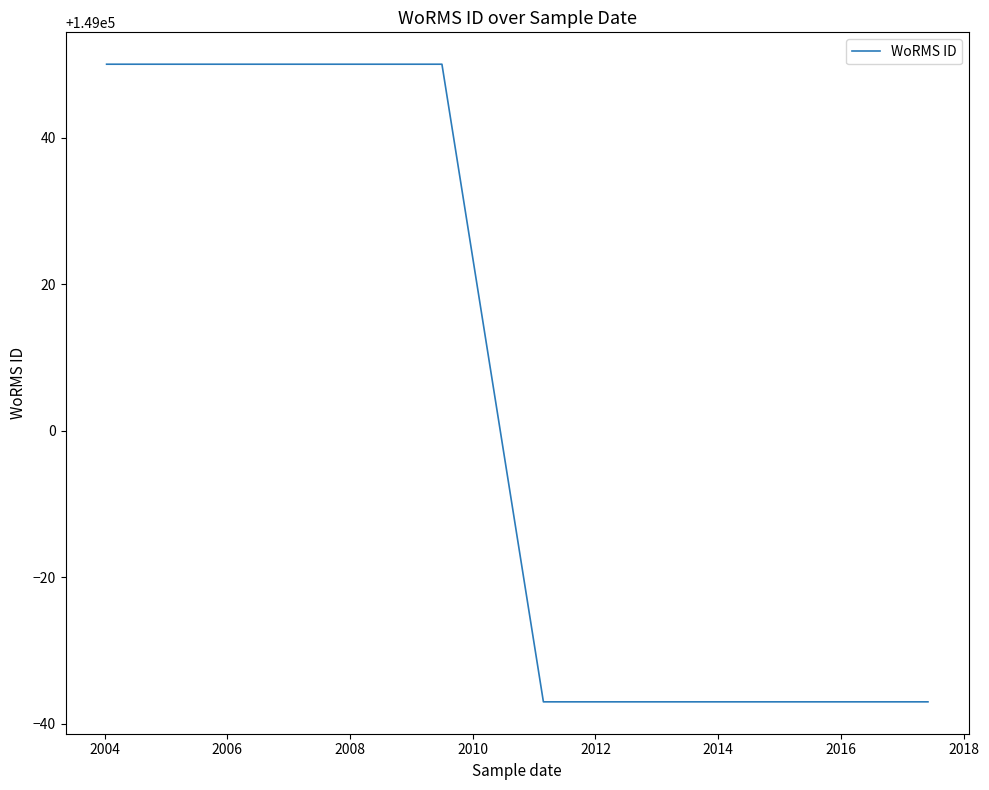

What is the smallest value displayed?

148963